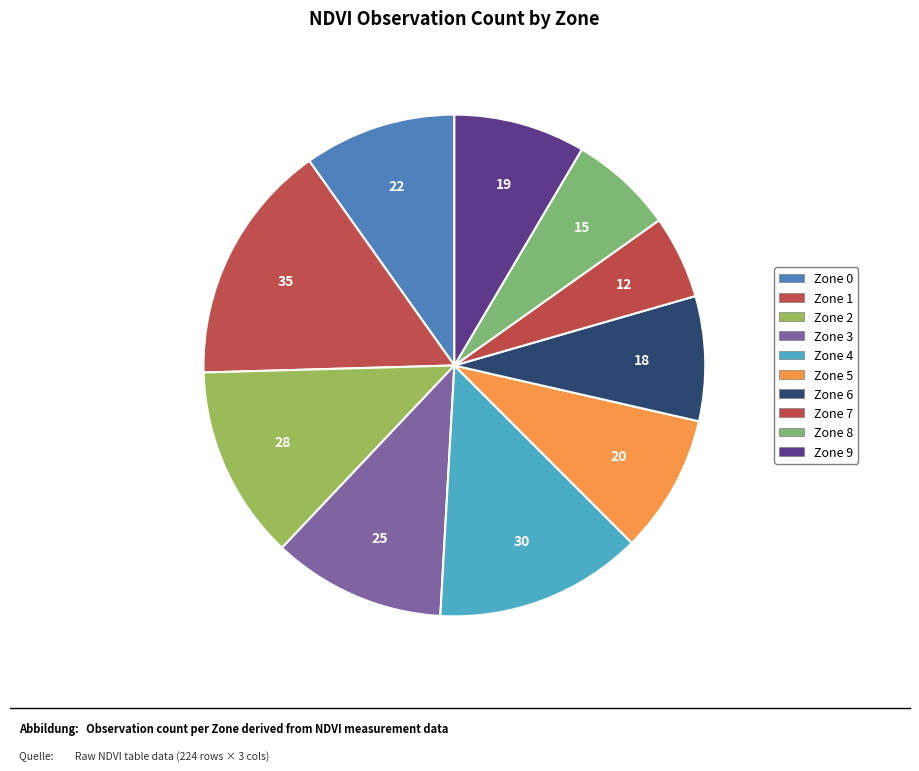

To the nearest percent, what is the difference between the largest and smallest slice percentages?

10%